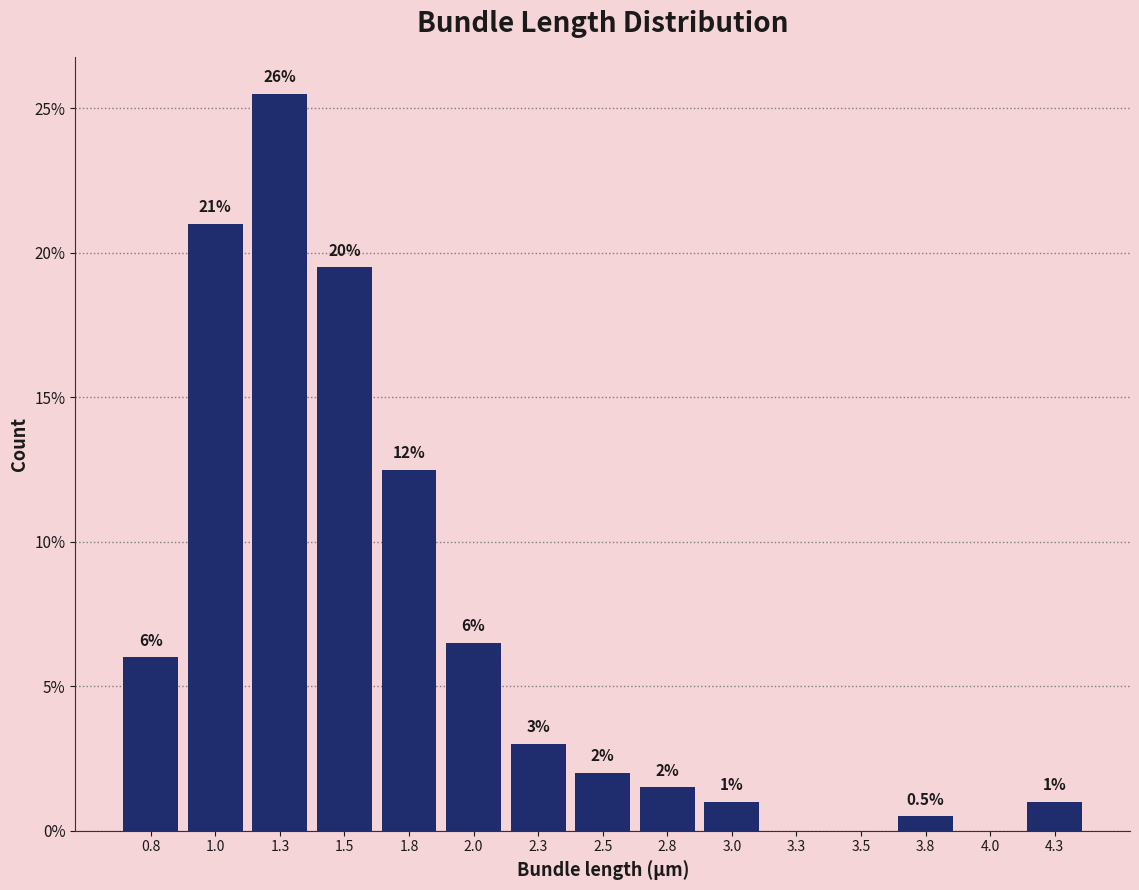

Which range on the x-axis has the tallest bar?

1.15 to 1.40